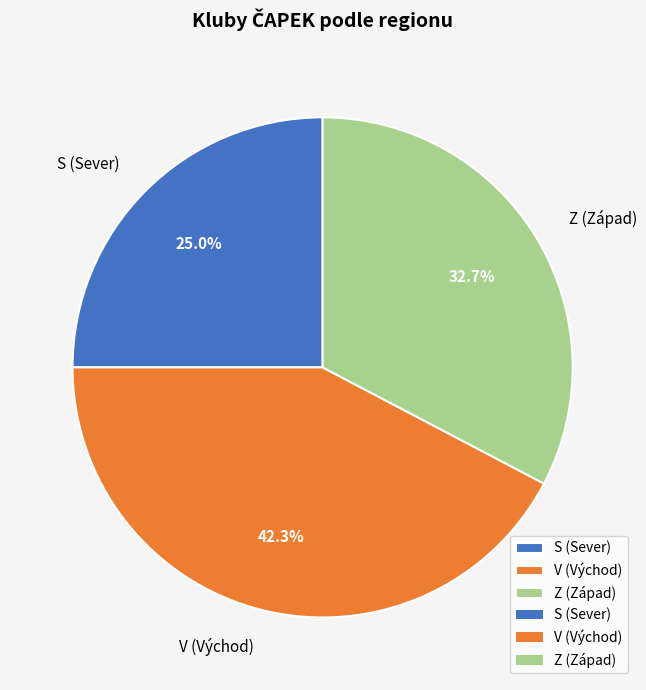

Which slice is the smallest?

S